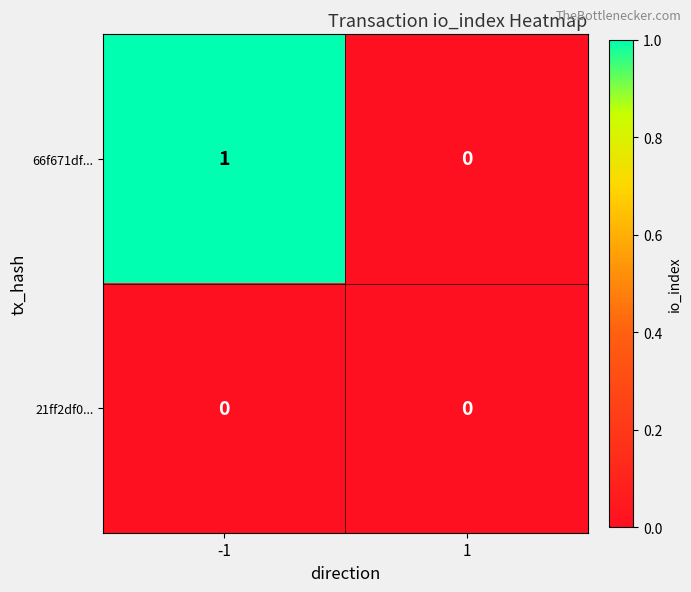

Rank the series by their maximum value, from lowest to highest.

21ff2df0..., 66f671df...